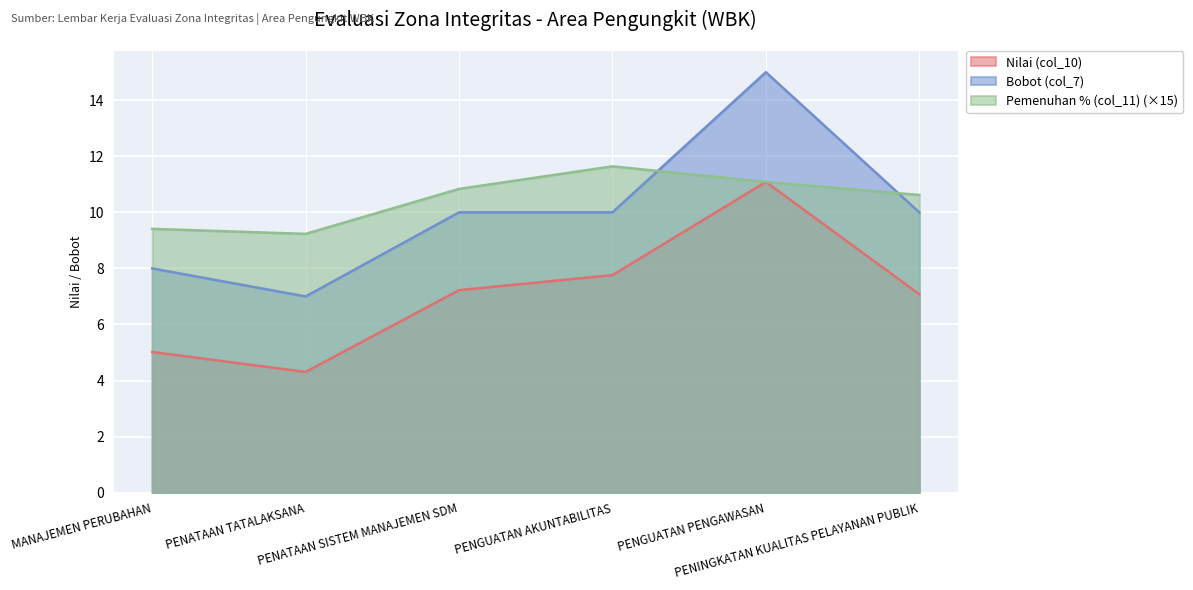

What is the average value of the Nilai (col_10) series?

7.1